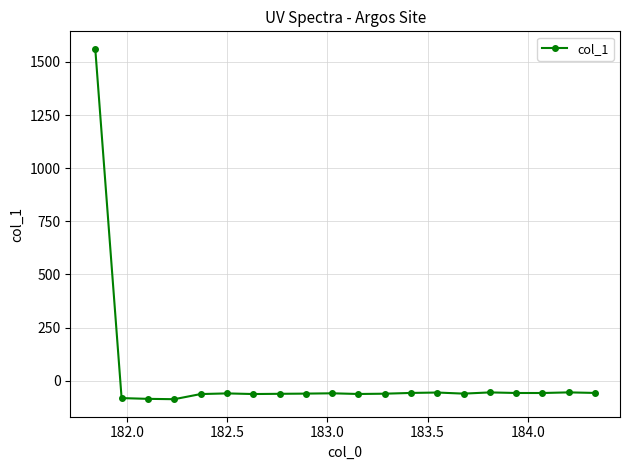

What is the value of the 8th point from the left?

-61.5